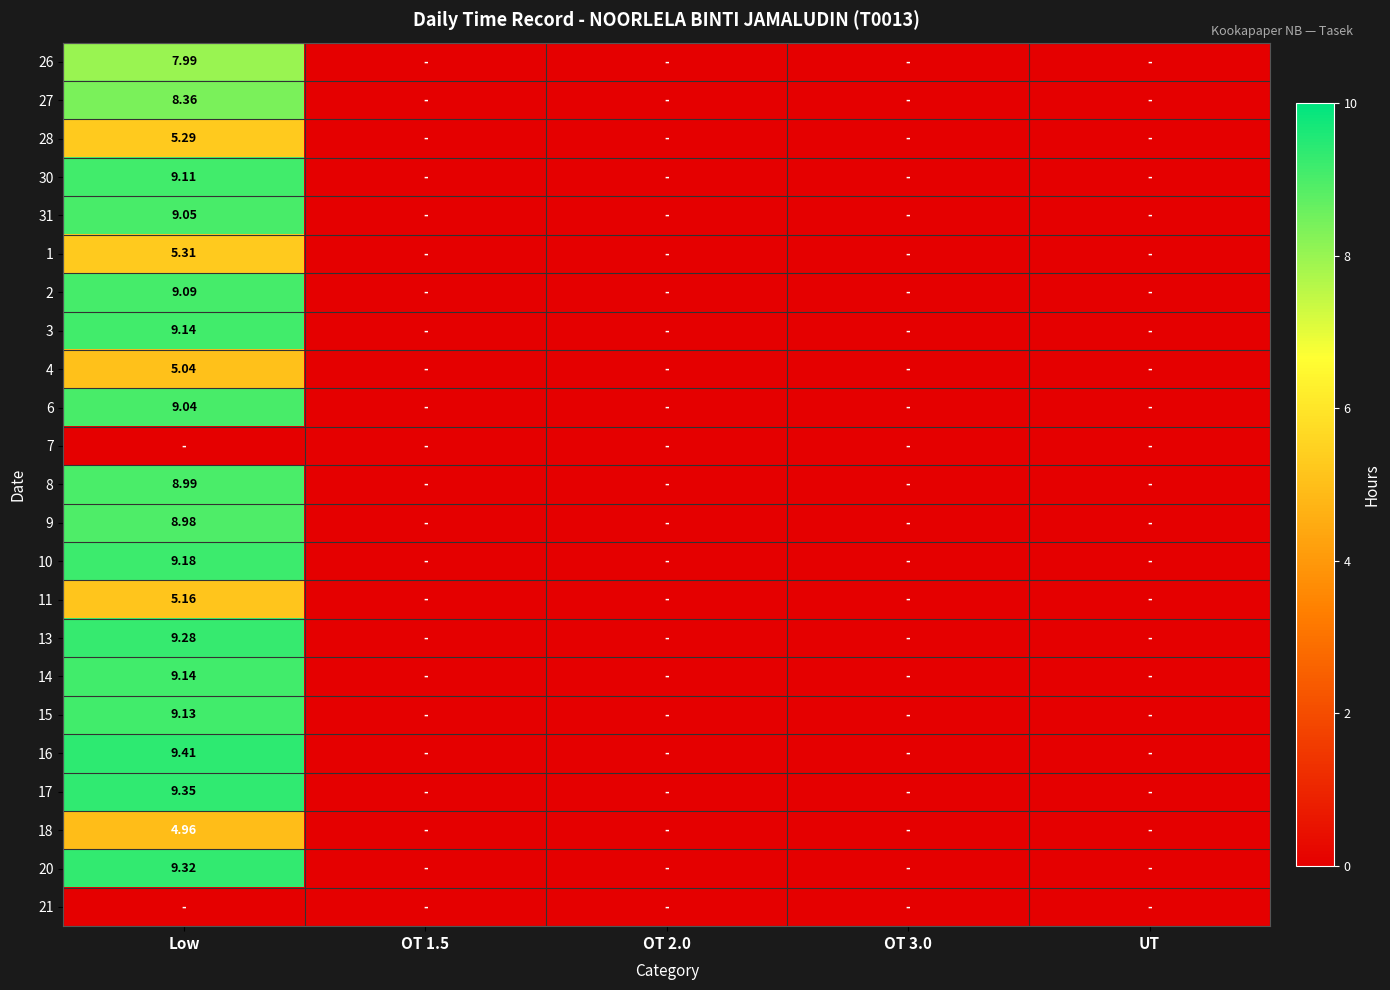

Is it true that 16 equals 0.0 at OT 3.0?

True